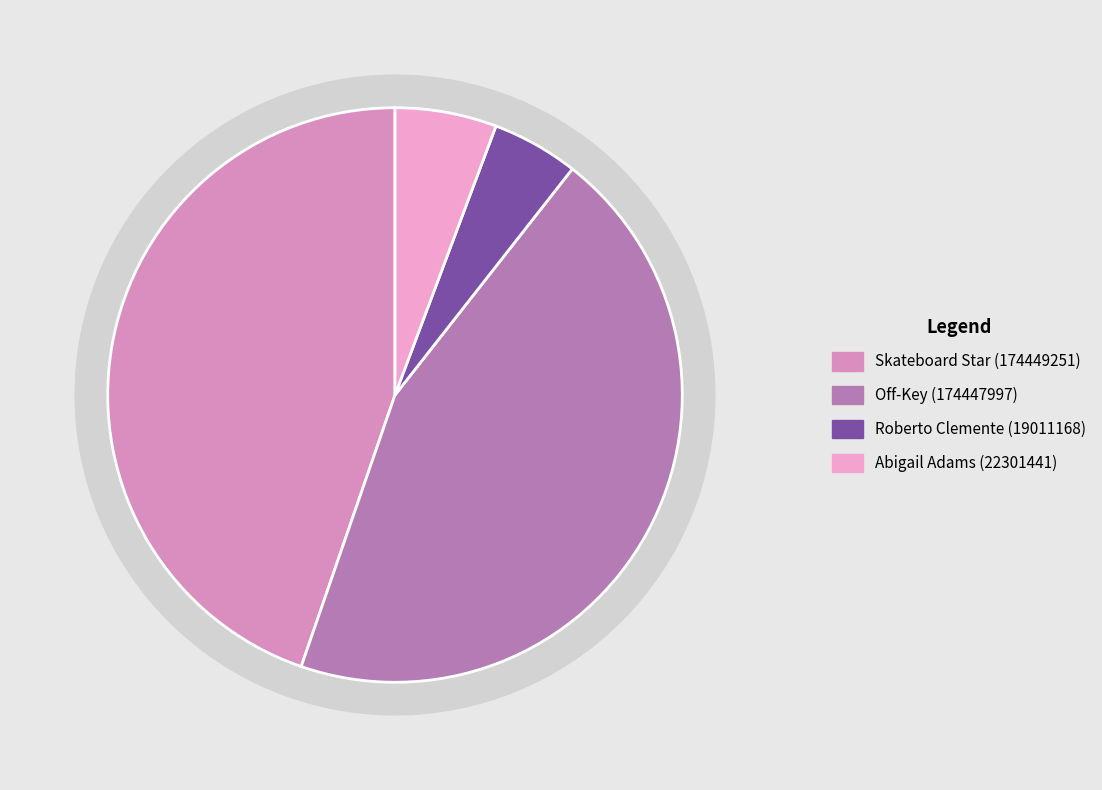

Which slice is the largest?

Skateboard Star (174449251)